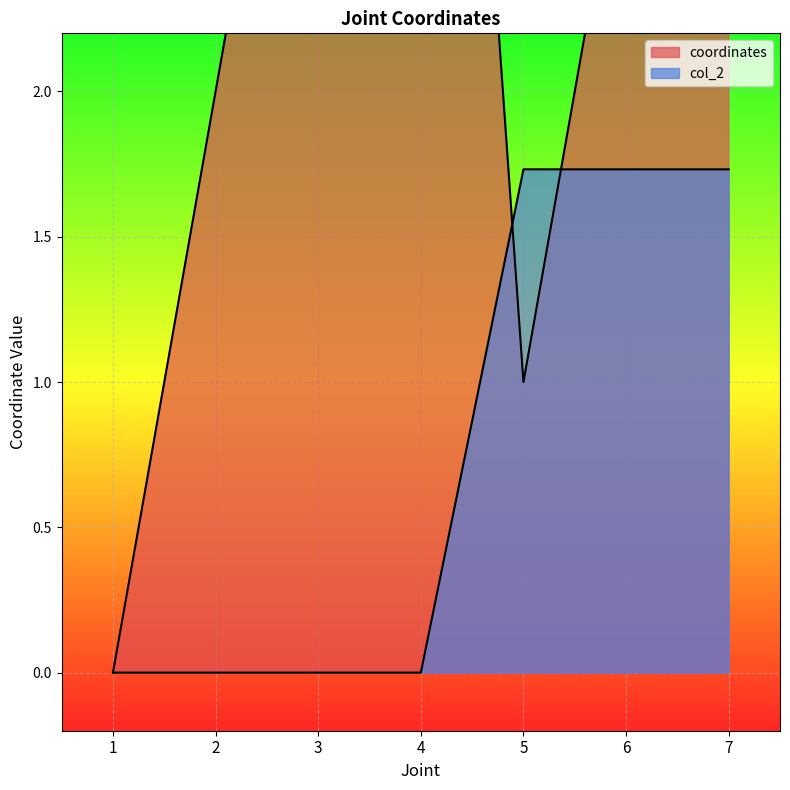

What is the difference between the maximum and second lowest values in the col_2 series?

1.7